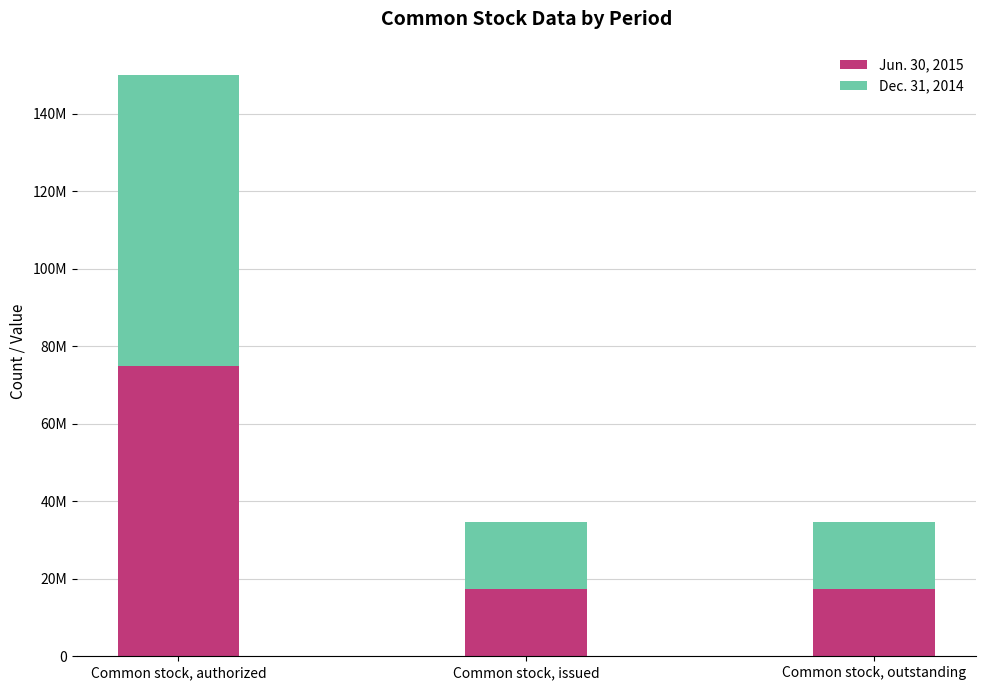

At Common stock, outstanding, list the series in order from smallest to largest.

Dec. 31, 2014, Jun. 30, 2015